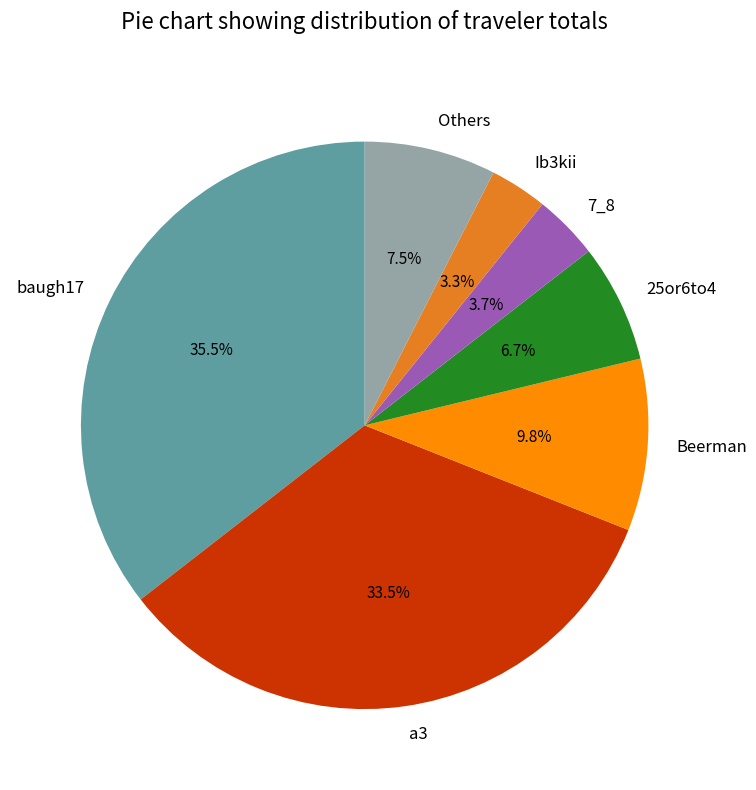

Do 7_8 and Ib3kii together represent more than half of the pie?

No